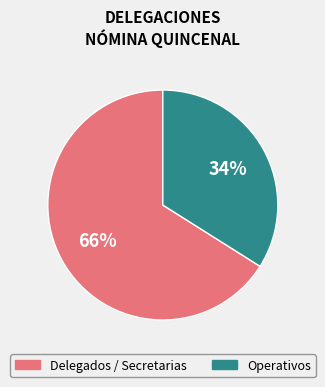

Is there a majority slice in this chart?

Yes